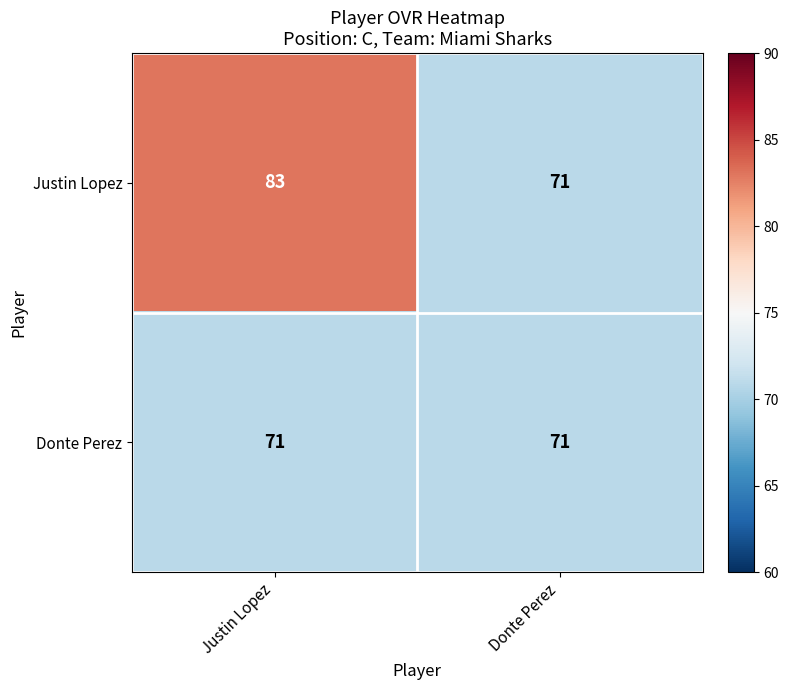

Which series changed the most between Justin Lopez and Donte Perez?

Justin Lopez